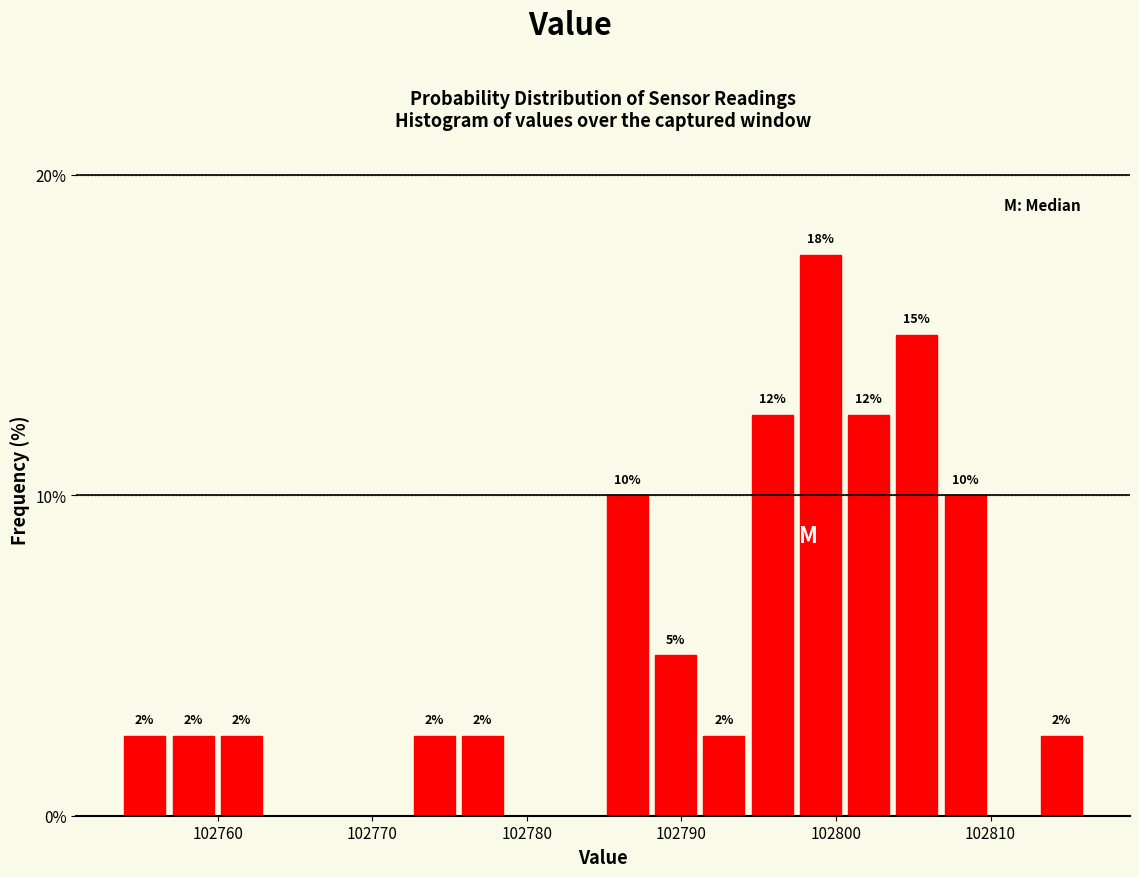

Read against the x-axis, roughly where is the centre of the tallest bar?

102799